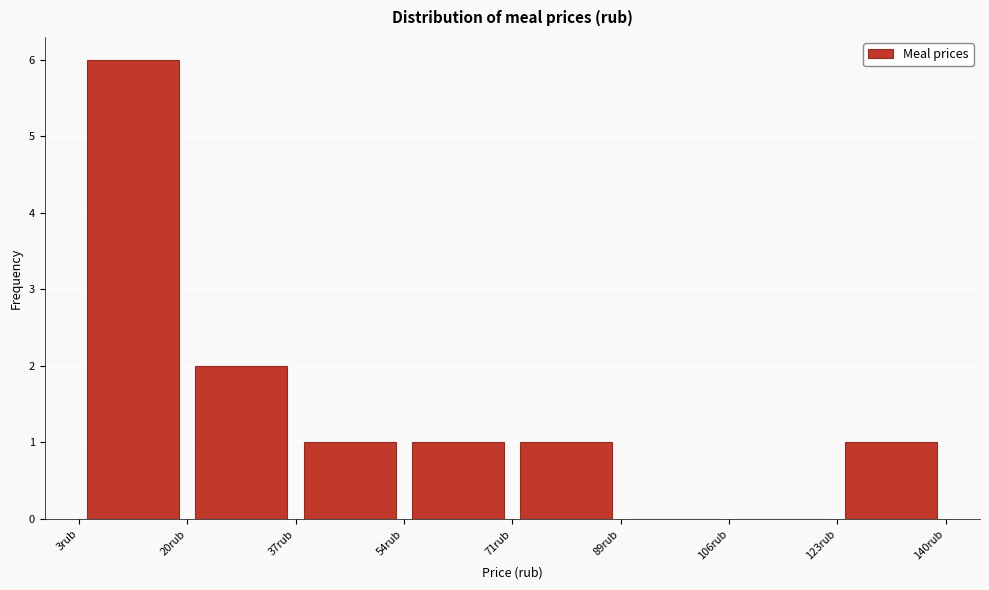

What is the height of the bar covering 122 to 140 on the x-axis? Neither the bar edges nor the heights are printed on the chart, so give them approximately, as read against the axes.

1